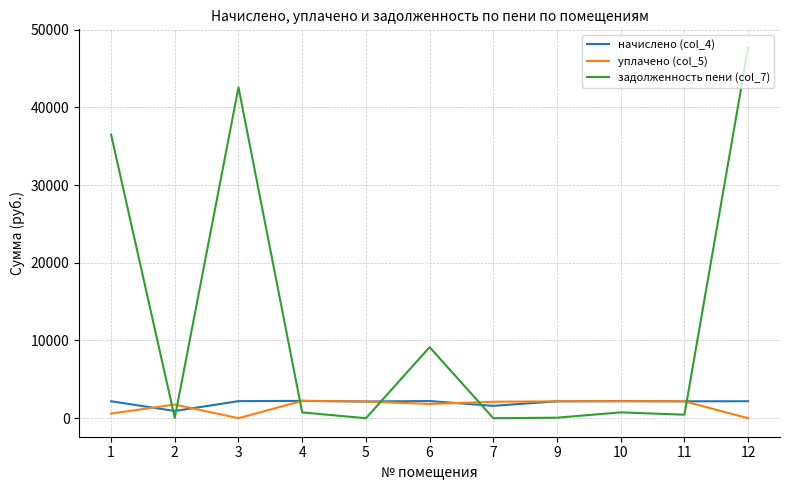

What are all the series names shown in the legend?

начислено (col_4), уплачено (col_5), задолженность пени (col_7)